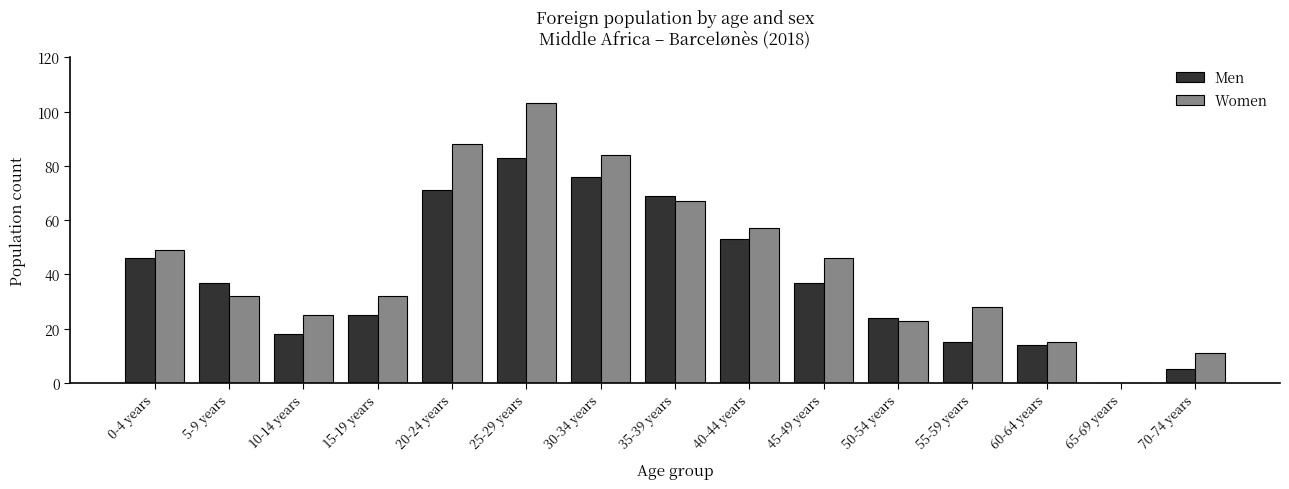

Which series changed the most between 30-34 years and 40-44 years?

Women